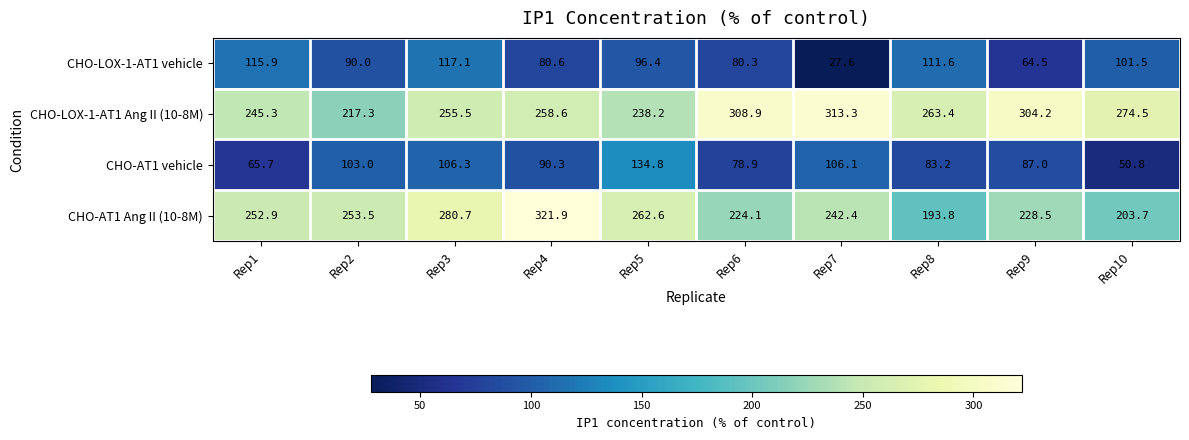

Which series has the largest total across all categories?

CHO-LOX-1-AT1 Ang II (10-8M)